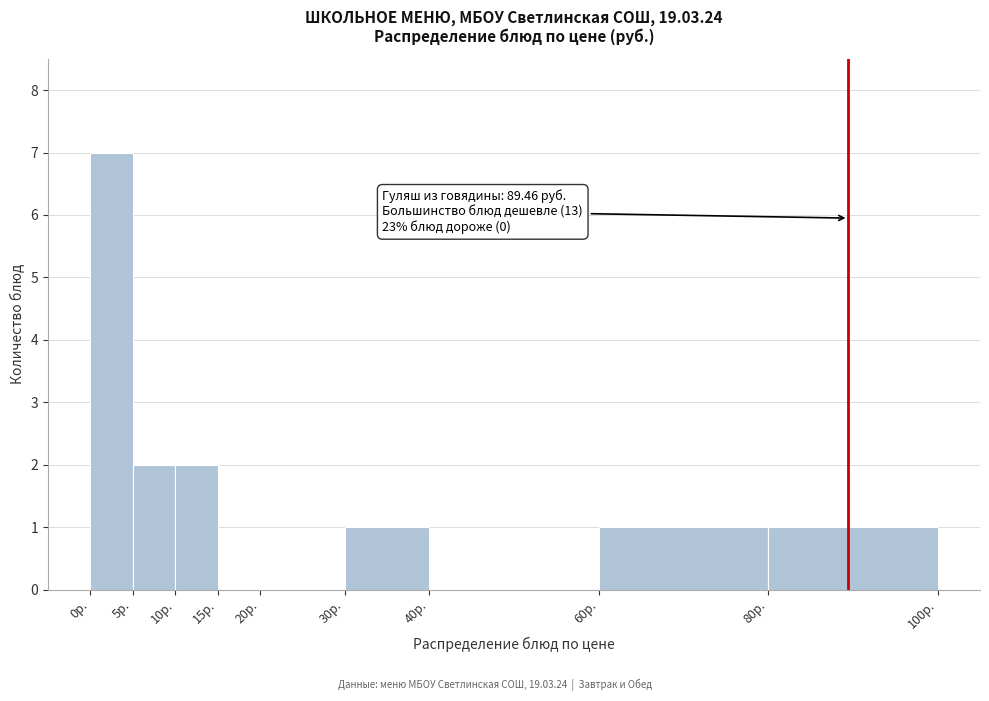

Over which range of the x-axis is the bar tallest?

0 to 5